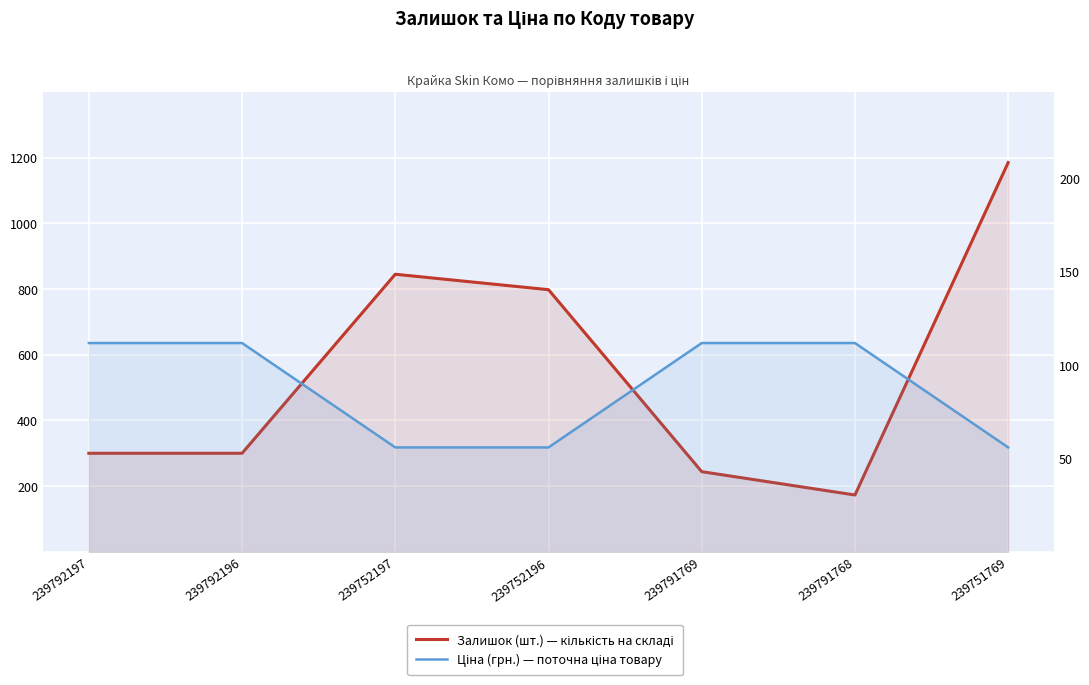

What position from the left is 239752197?

3